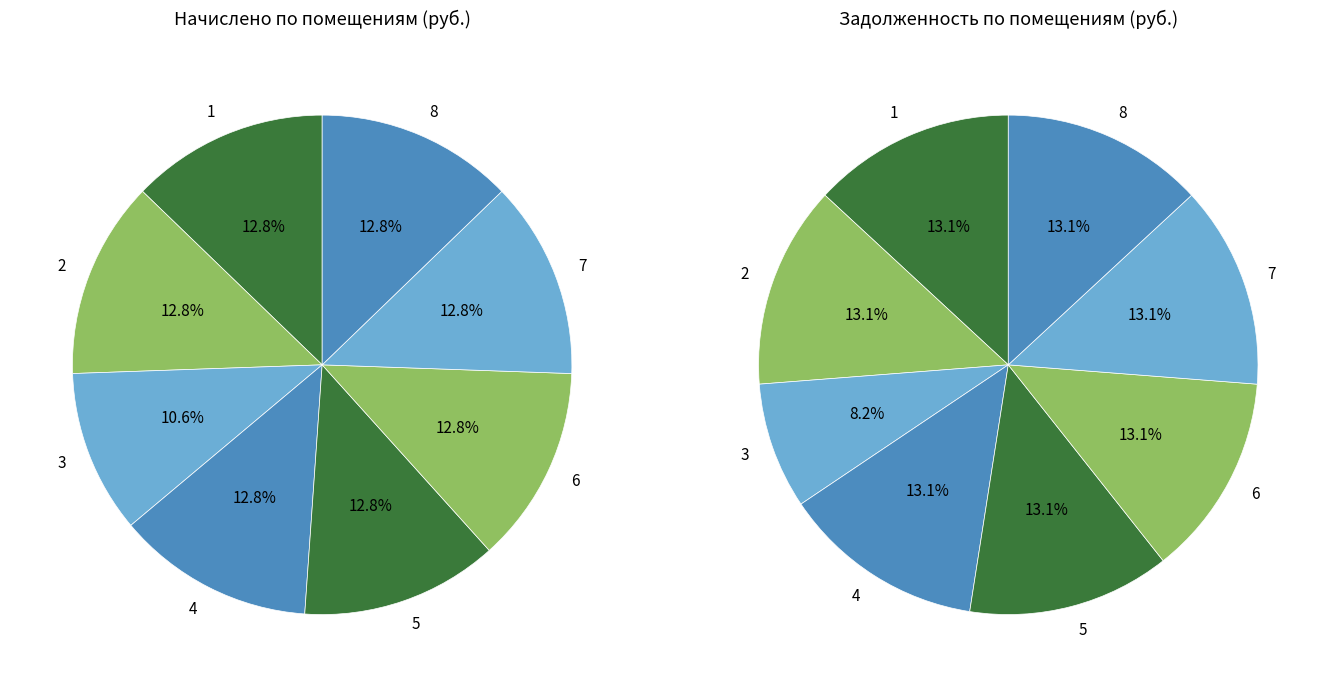

True or false: 1 accounts for 5% of the total.

False